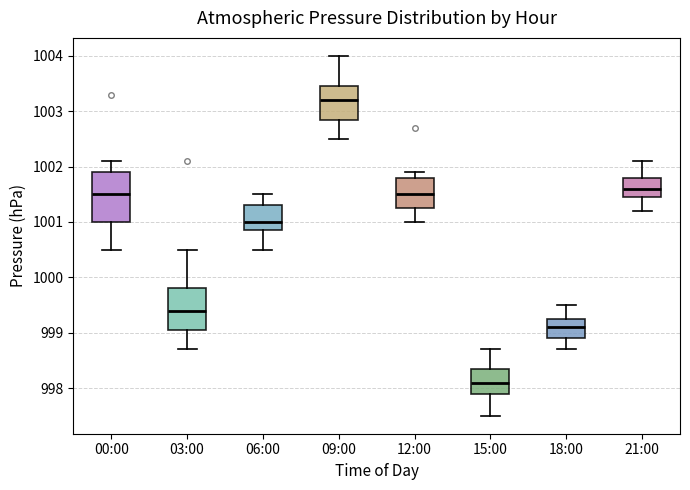

Which box is the tallest, from its lower edge to its upper edge?

00:00